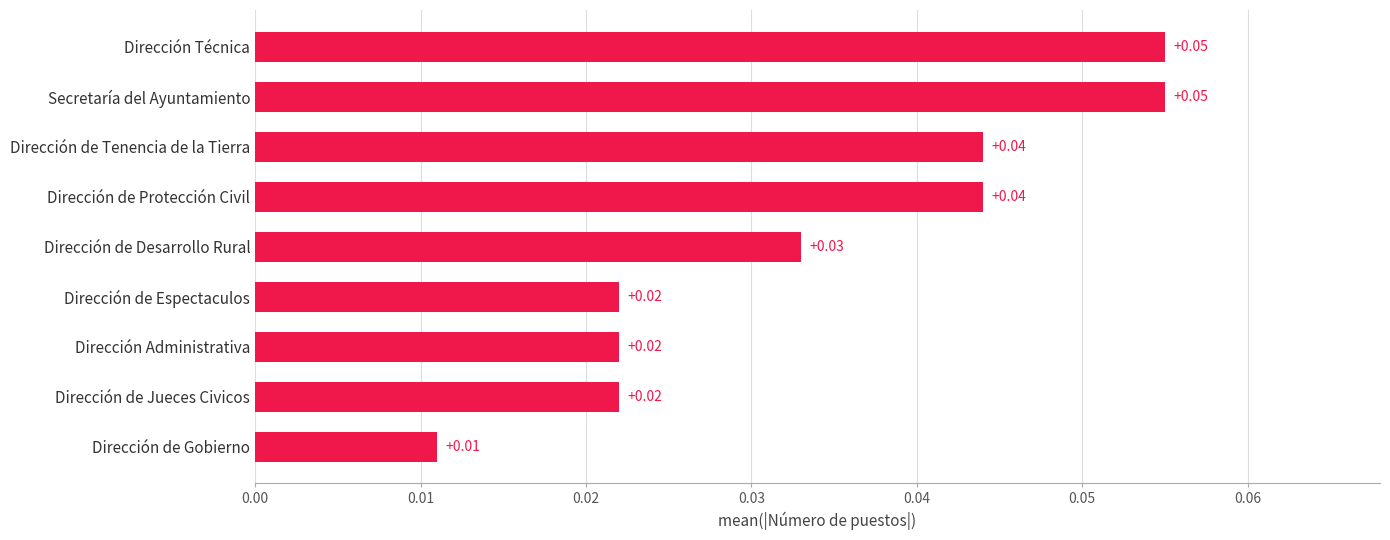

Between Secretaría del Ayuntamiento and Dirección Administrativa, which is larger?

Secretaría del Ayuntamiento